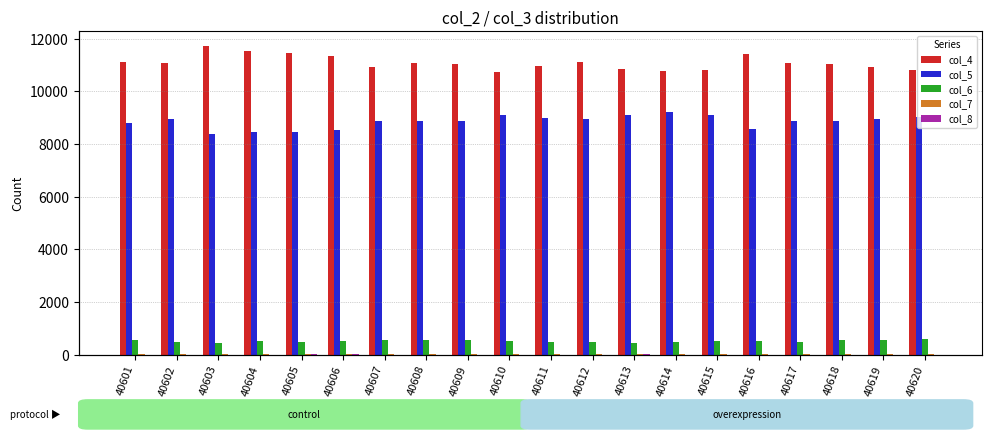

Rank the series by their maximum value, from lowest to highest.

col_8, col_7, col_6, col_5, col_4